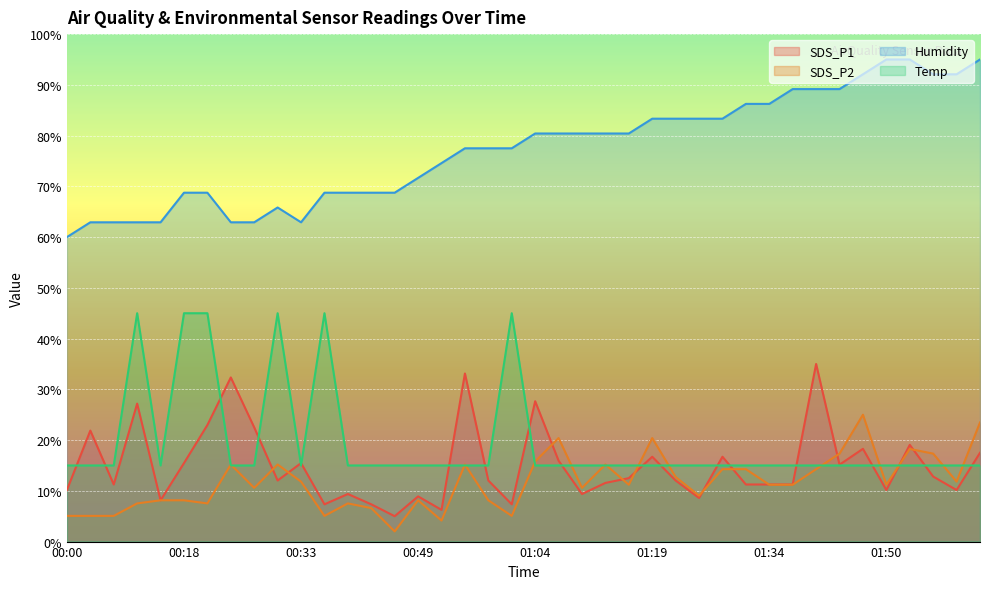

Rank the series by their maximum value, from lowest to highest.

SDS_P2, SDS_P1, Temp, Humidity